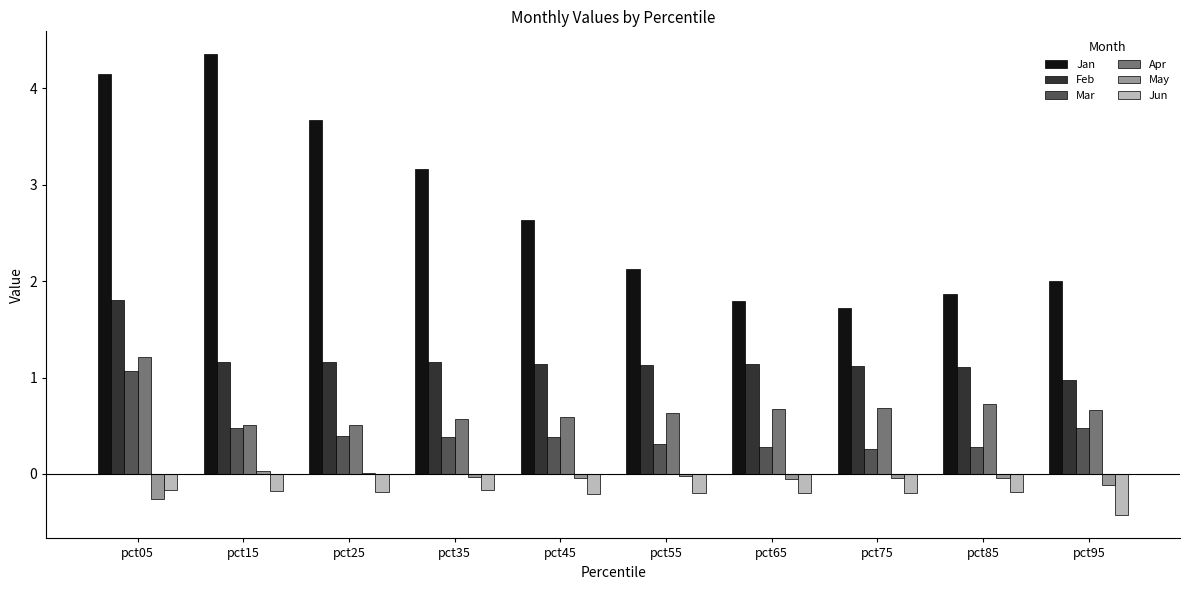

Which series changed the most between pct35 and pct45?

Jan